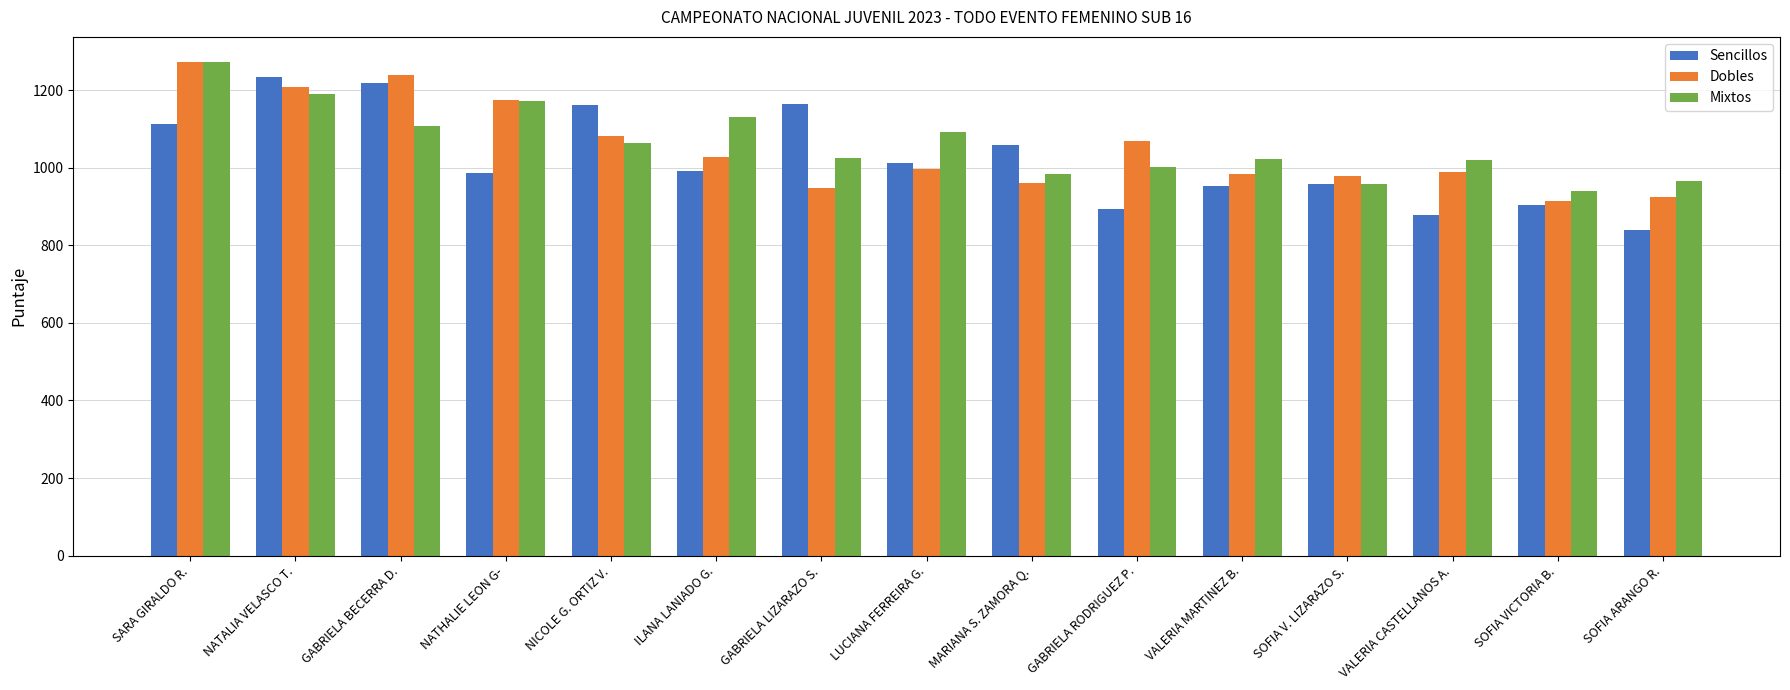

True or false: Mixtos has a value of 958 at SOFIA V. LIZARAZO S..

True